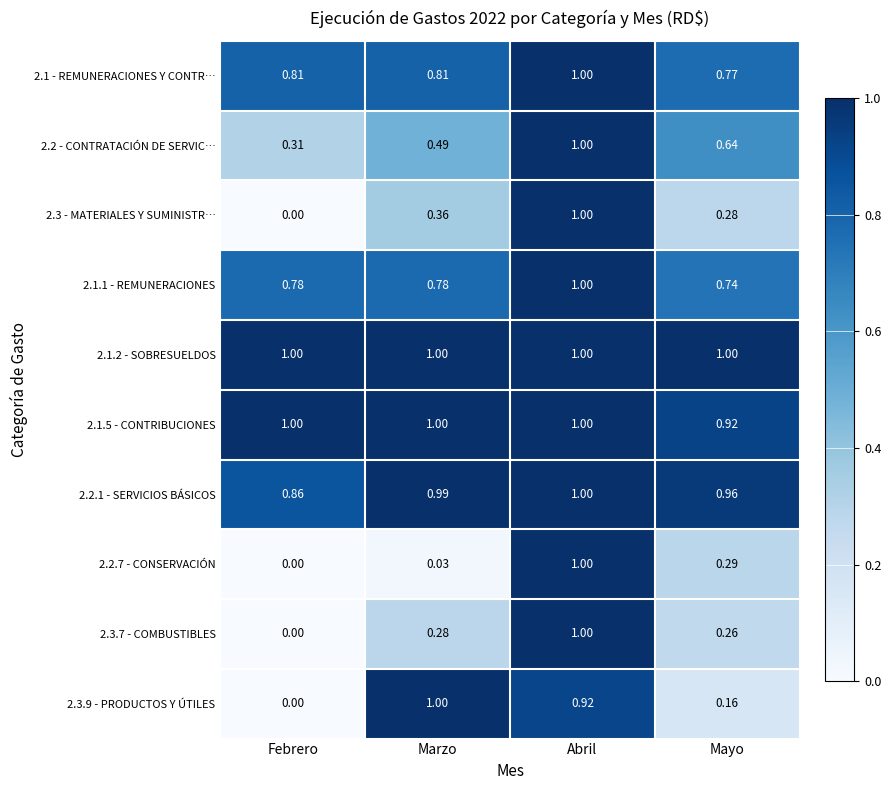

What is the difference between the highest and lowest values at Abril?

0.1